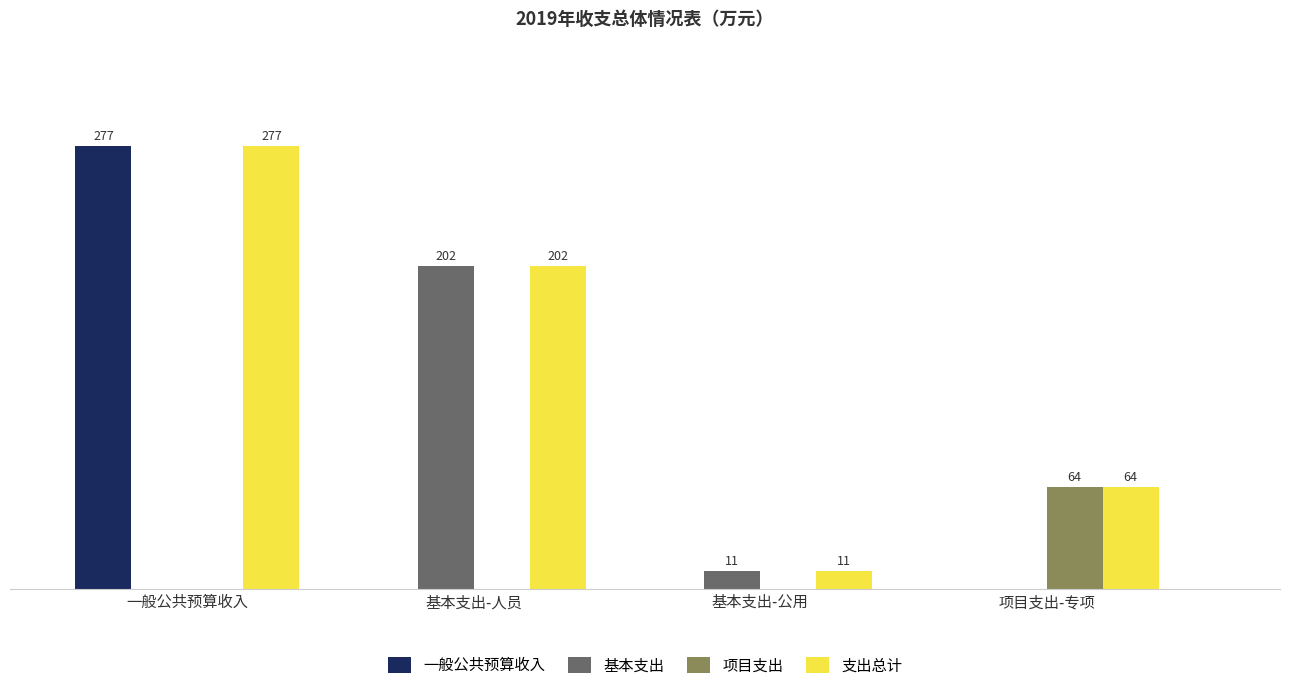

Which series changed the most between 一般公共预算收入 and 基本支出-人员?

一般公共预算收入